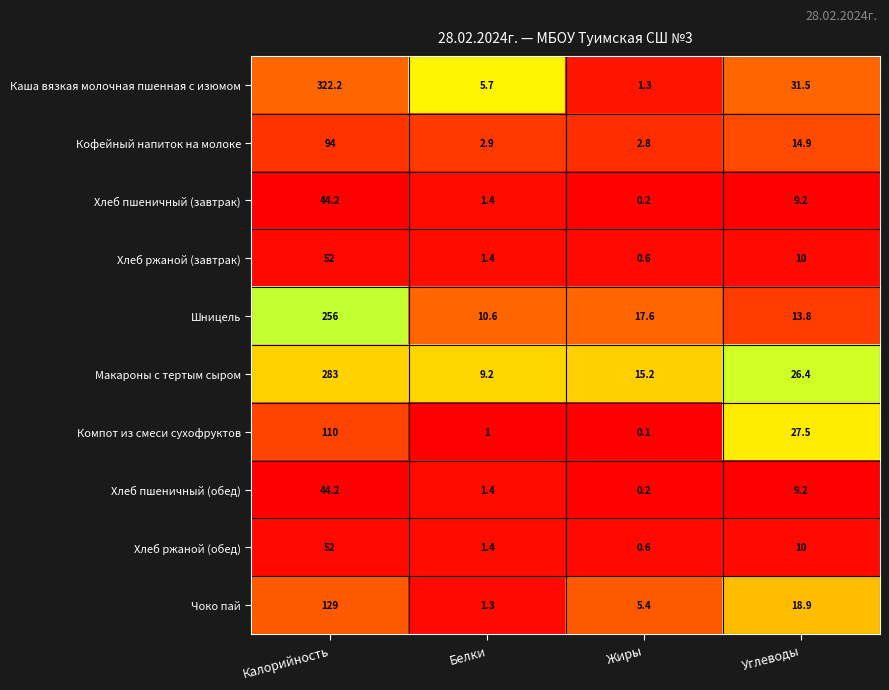

Which series has the largest total across all categories?

Каша вязкая молочная пшенная с изюмом